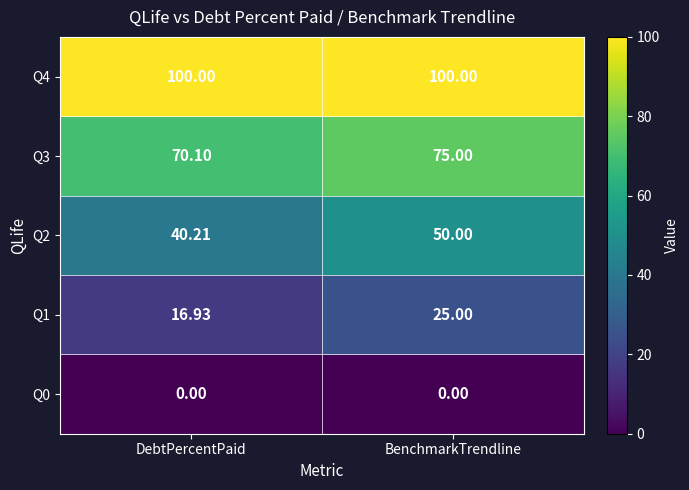

Which category has the lowest value in the Q2 series?

DebtPercentPaid